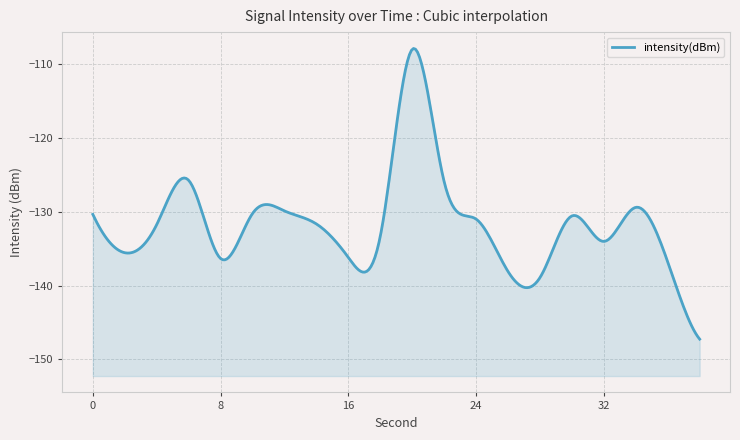

At which category does the data reach its first local valley?

2